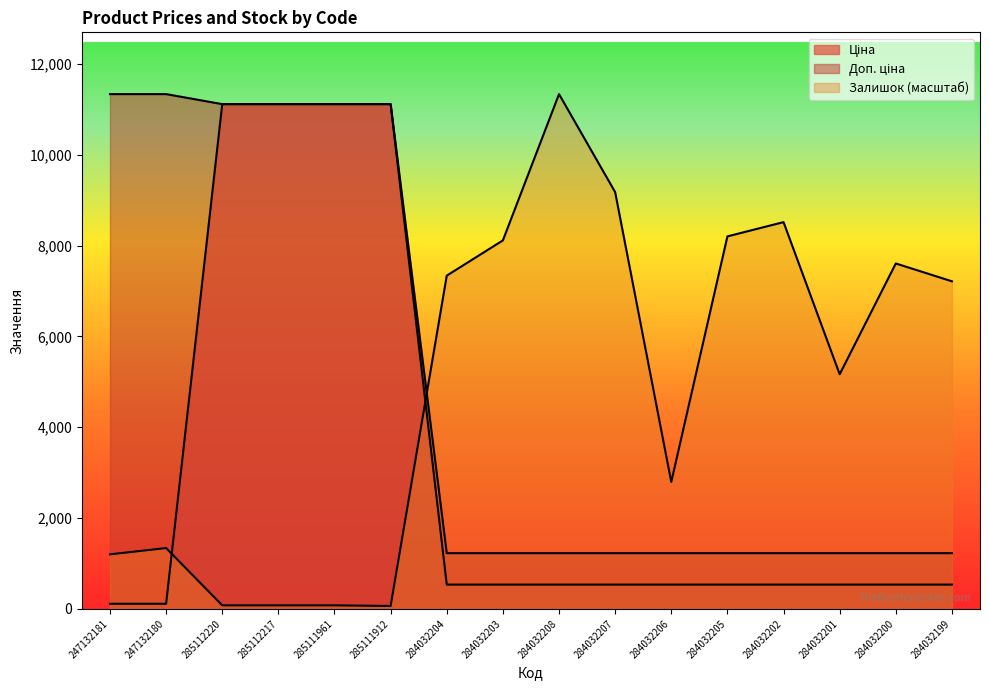

What is the difference between the highest and lowest values at 284032202?

7980.1